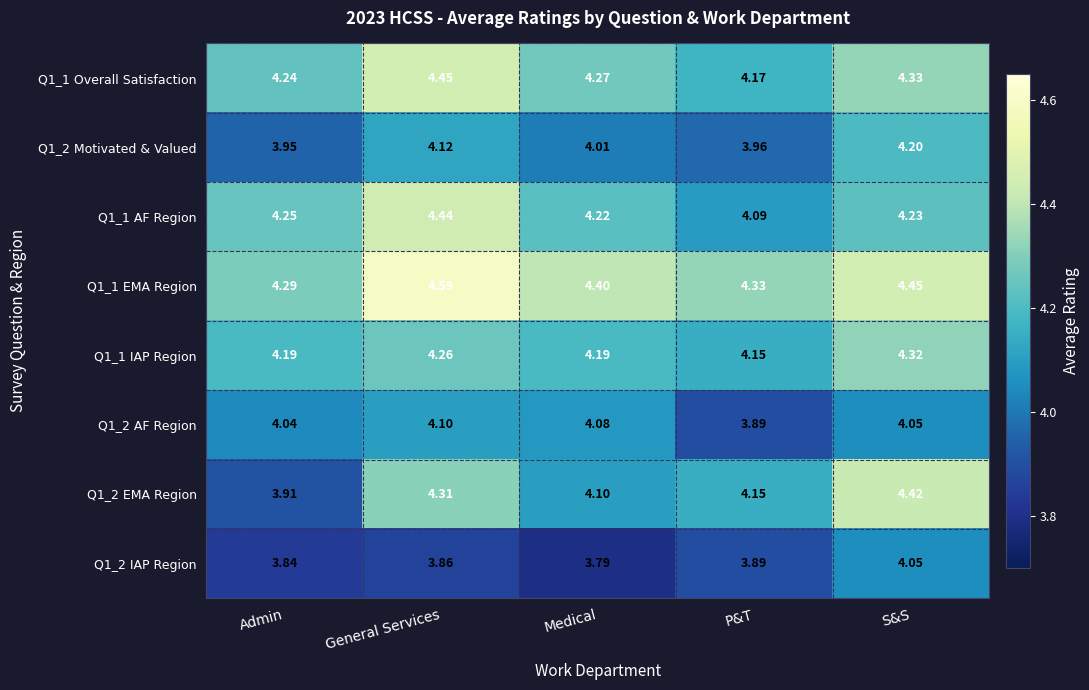

Which series has the largest total across all categories?

Q1_1 EMA Region